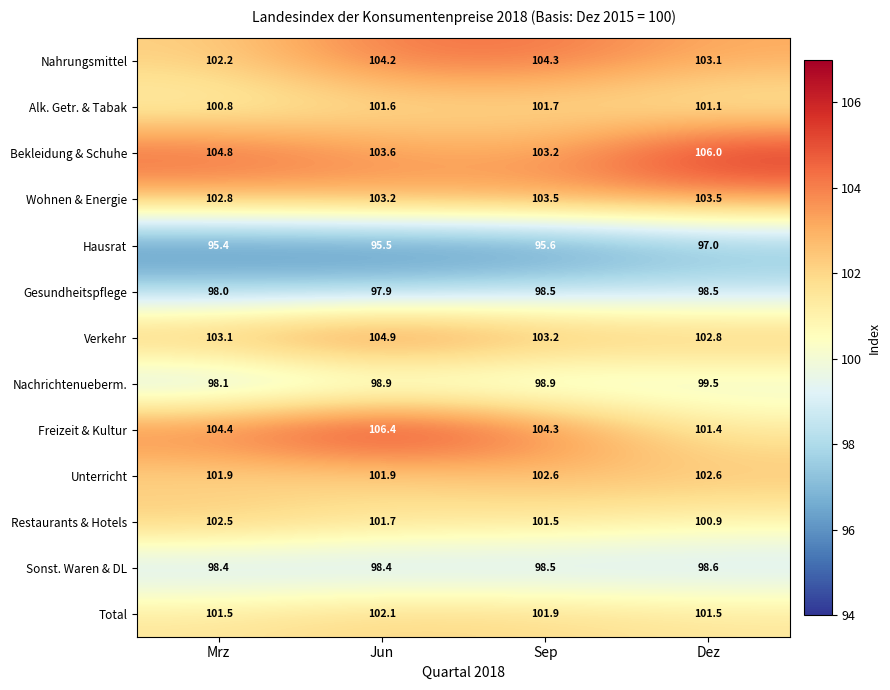

The value of Nahrungsmittel at Dez is 103.1. True or false?

True